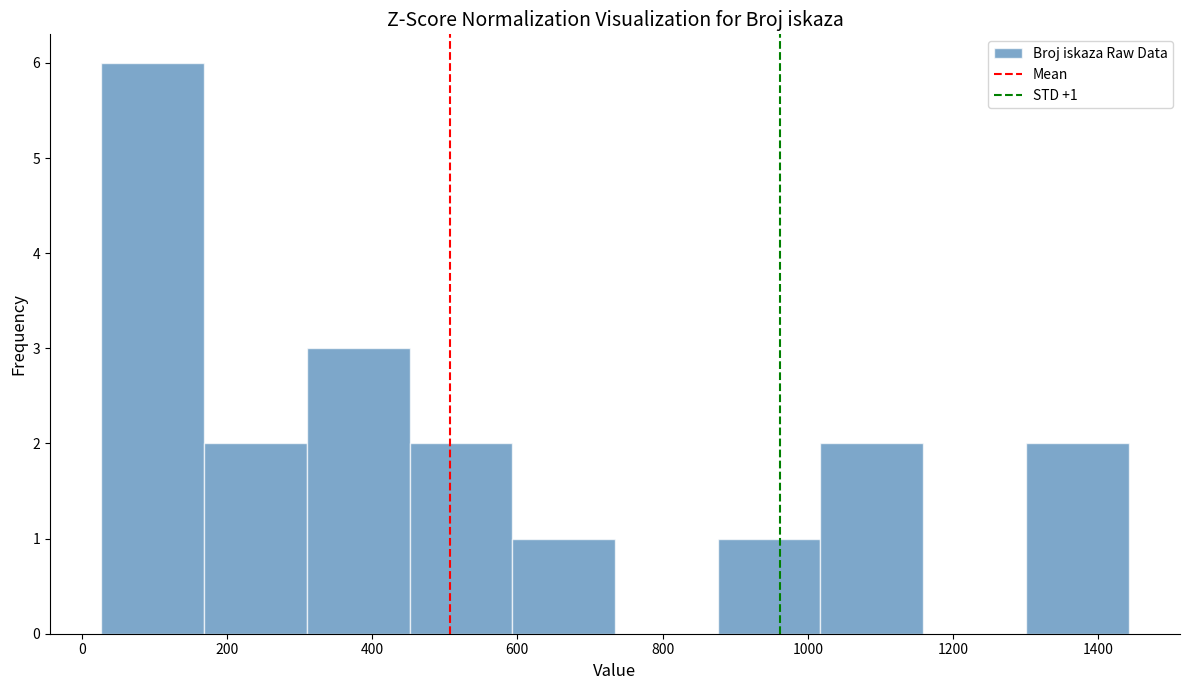

Over which range of the x-axis is the bar tallest?

20 to 160